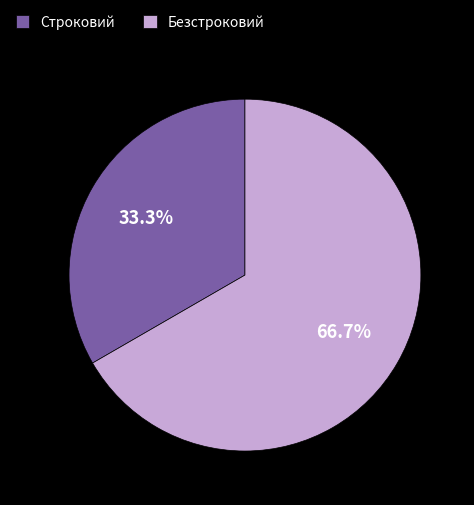

True or false: Строковий accounts for 33% of the total.

True